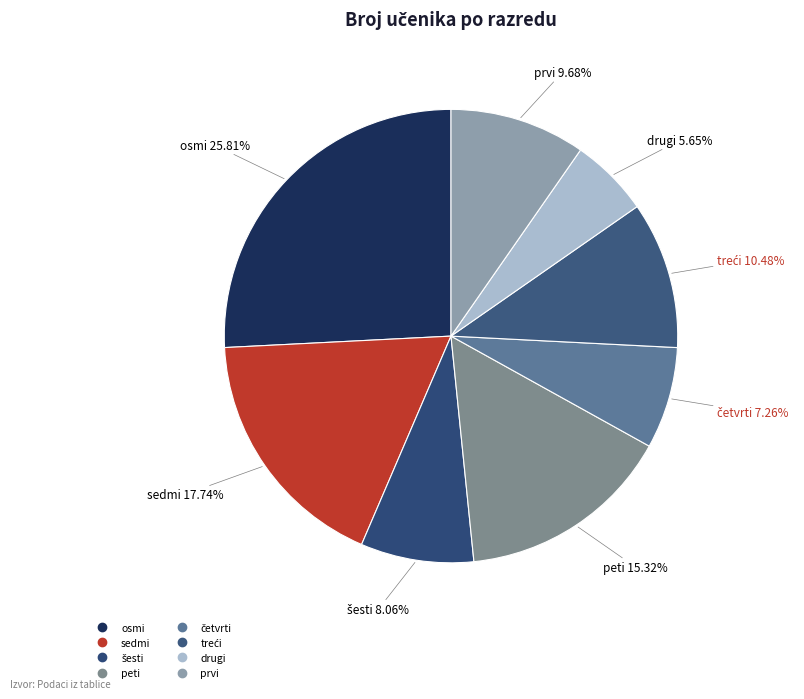

Which slice is the smallest?

drugi